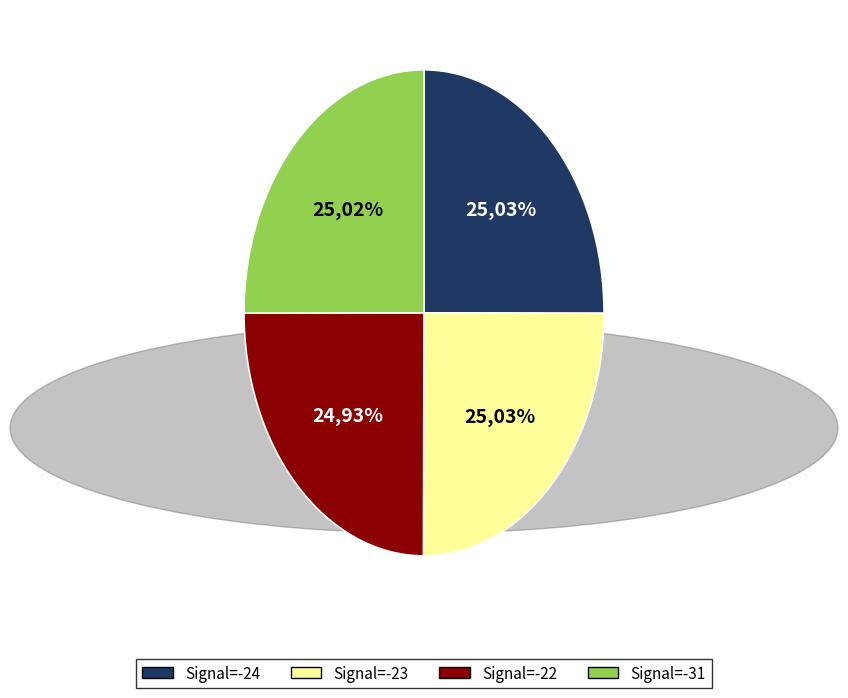

What is the total percentage of Signal=-24 and Signal=-22?

50.0%